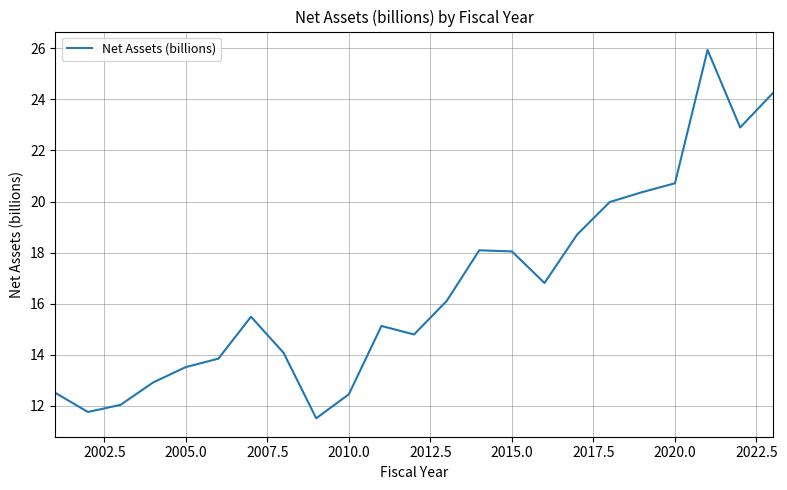

How many interior local peaks (higher than both neighbors) does the data have?

4